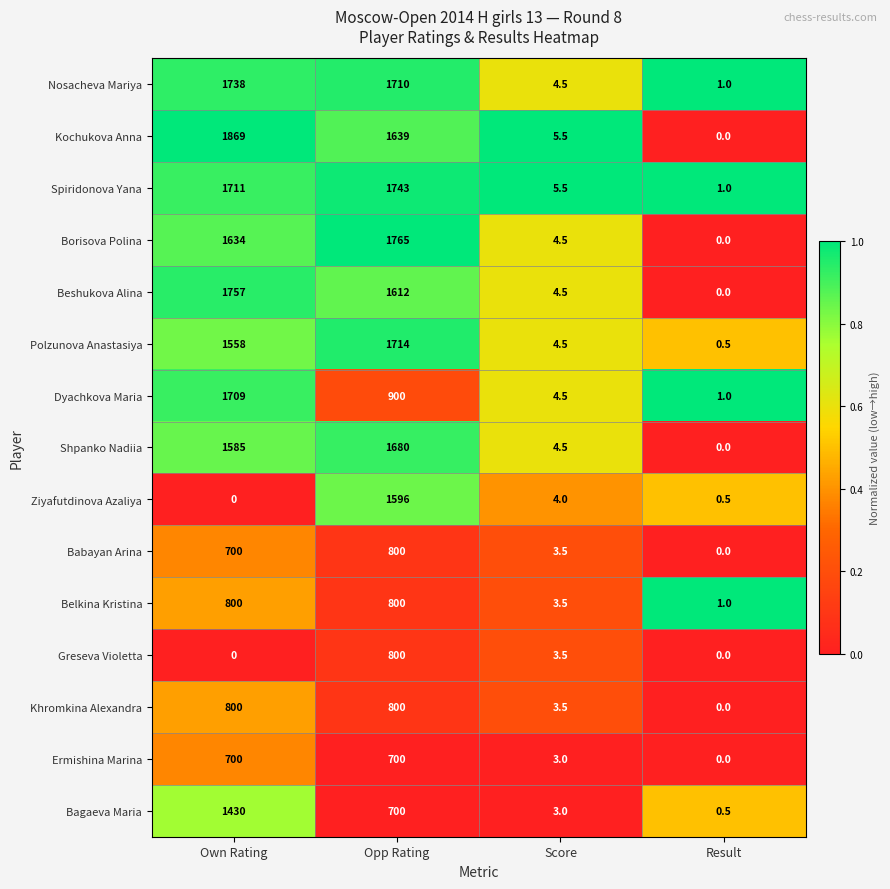

What is the spread (max minus min) of values at Result?

1.0